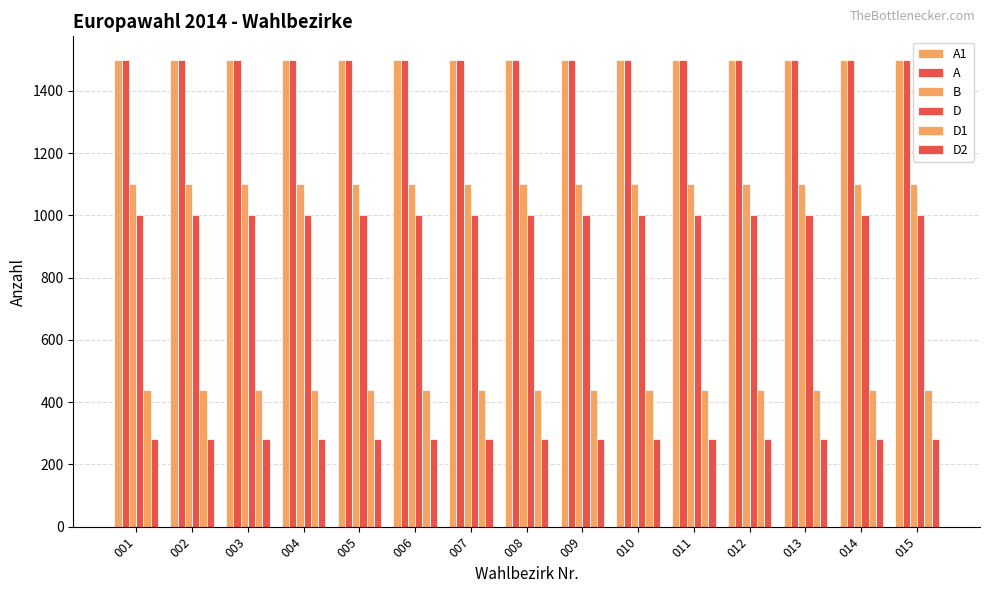

Are the bars horizontal?

No